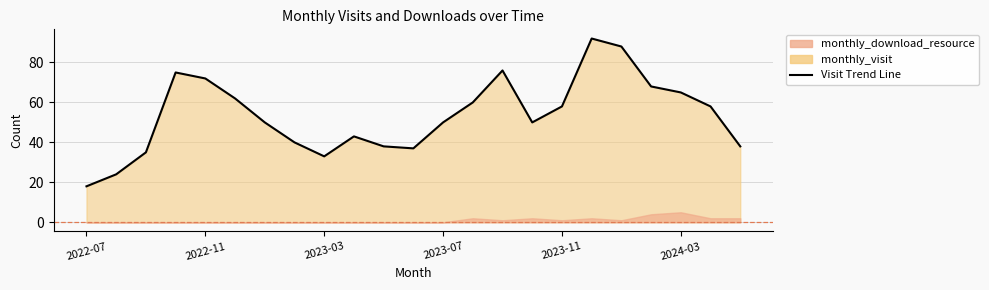

How many lines are shown in the chart?

1